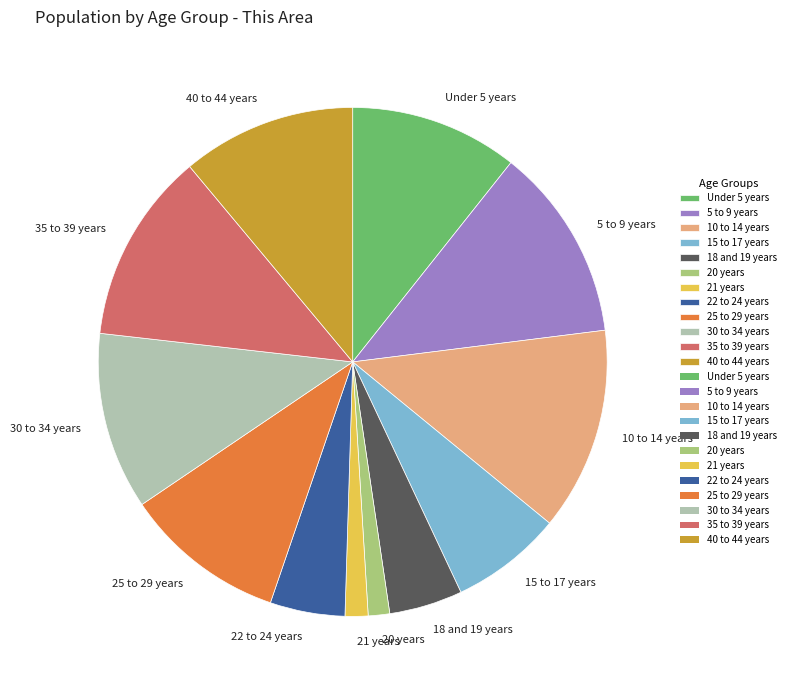

Combined, do 18 and 19 years and 35 to 39 years account for over 50%?

No